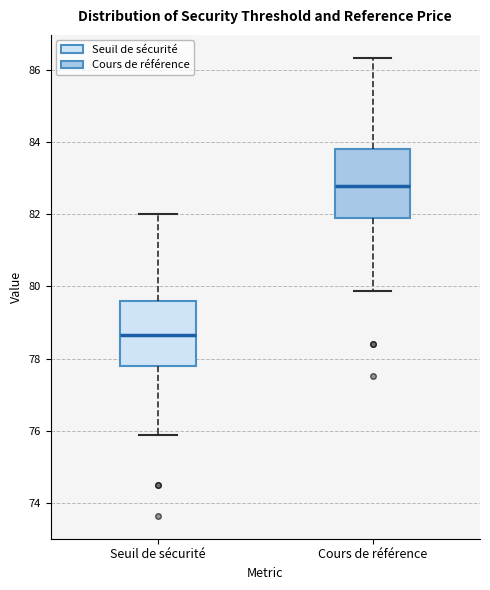

Reading left to right, read every box against the y-axis: the position of its median line, the range the box covers, and the ends of its whiskers. The values are not printed on the chart, so give them approximately, as read against the axis.

Seuil de sécurité: median 78.6, box 77.8 to 79.6, whiskers 75.8 to 82.0
Cours de référence: median 82.8, box 81.8 to 83.8, whiskers 79.8 to 86.4